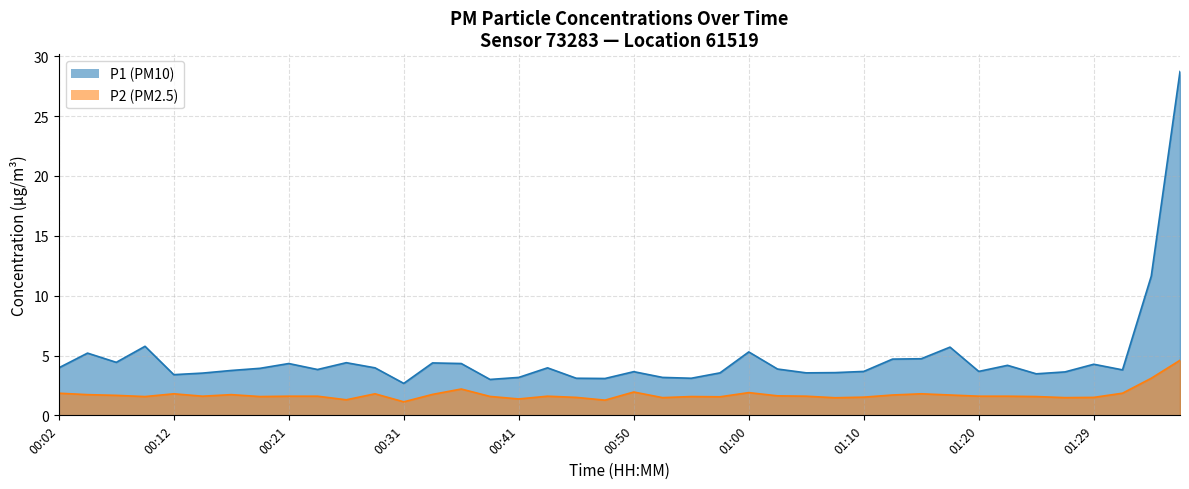

Which series changed the most between 00:02 and 01:07?

P1